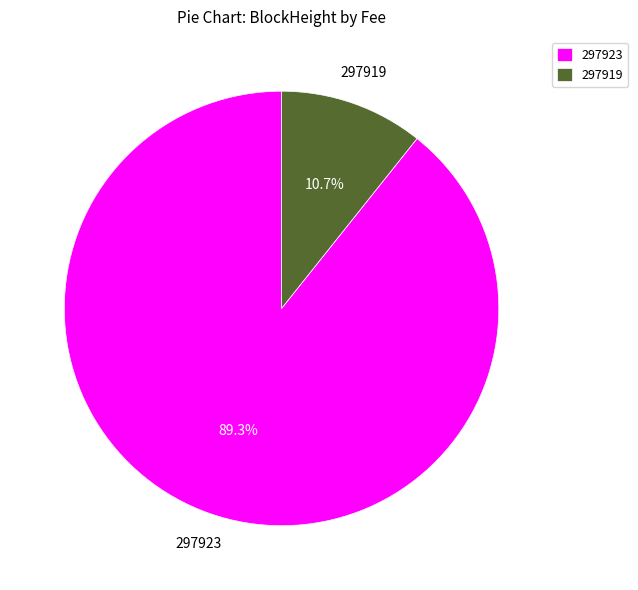

How many slices are in this pie chart?

2